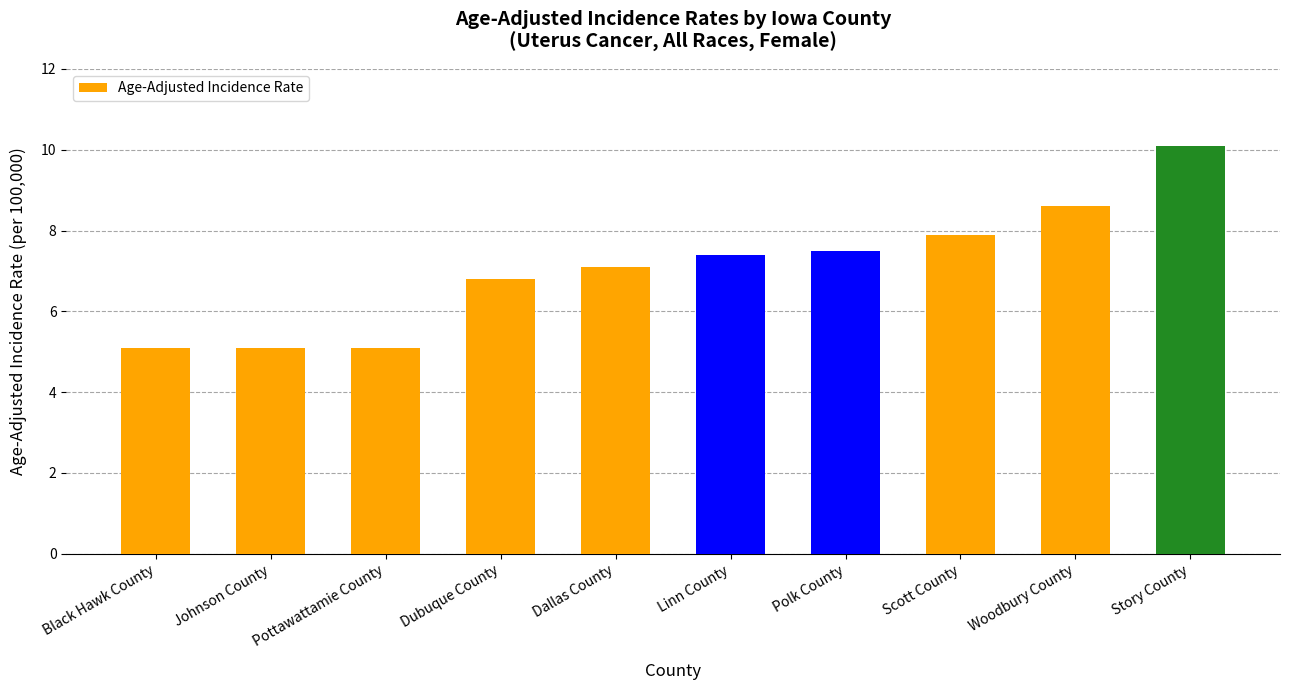

Where is the data nearest to the value 7?

Dallas County